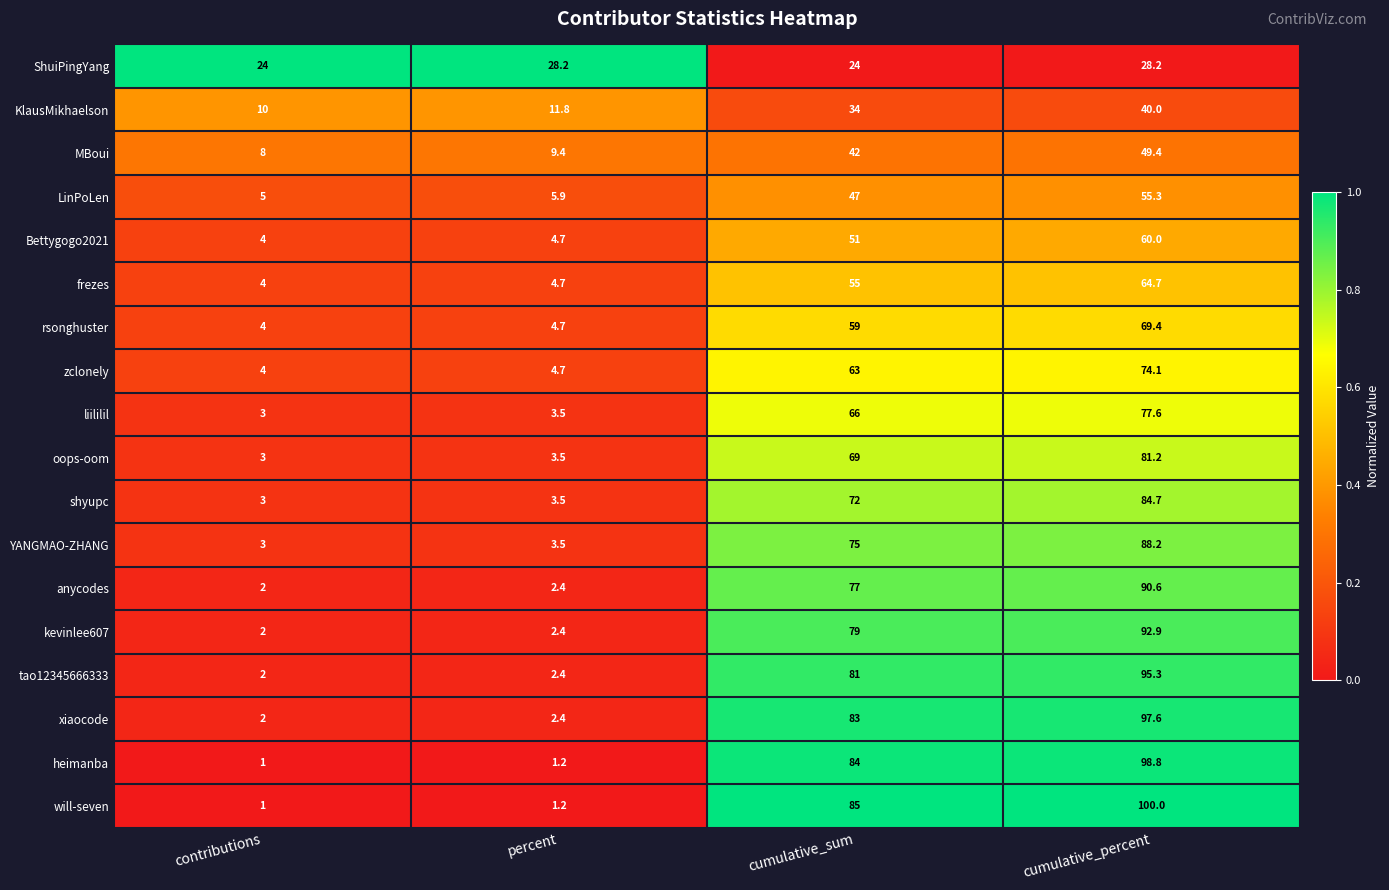

Read the Bettygogo2021 value at contributions.

4.0